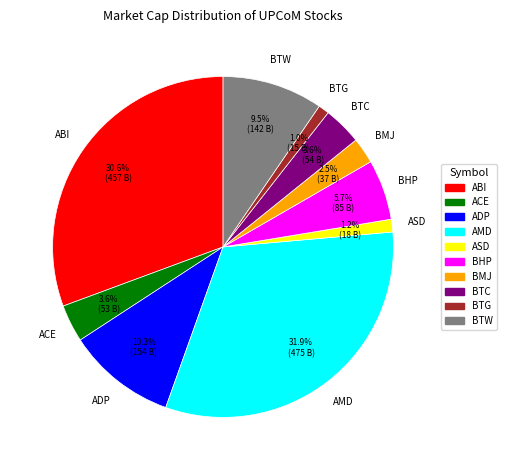

Is BTG the majority of the pie?

No